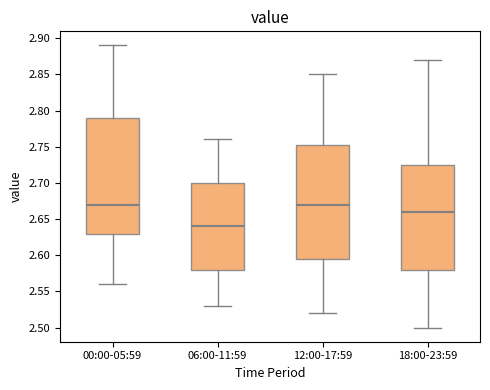

Reading left to right, transcribe this box plot: for each box, give where its median line is, the range the box spans, and where its two whiskers end, as read against the y-axis. The values are not printed on the chart, so give them approximately, as read against the axis.

00:00-05:59: median 2.670, box 2.630 to 2.790, whiskers 2.560 to 2.890
06:00-11:59: median 2.640, box 2.580 to 2.700, whiskers 2.530 to 2.760
12:00-17:59: median 2.670, box 2.595 to 2.755, whiskers 2.520 to 2.850
18:00-23:59: median 2.660, box 2.580 to 2.725, whiskers 2.500 to 2.870